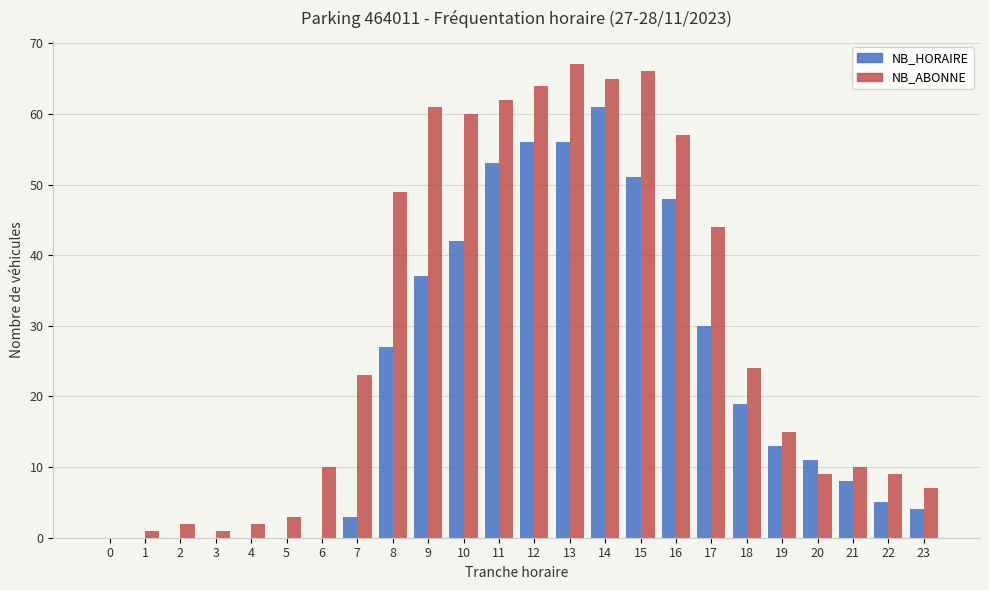

Is it true that NB_ABONNE equals 10 at 21?

True